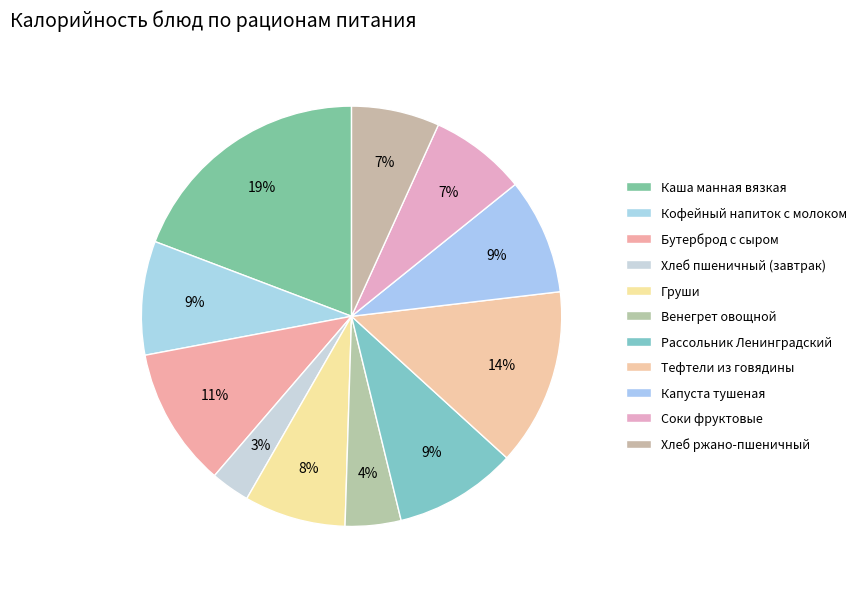

Count the number of slices in the pie.

11